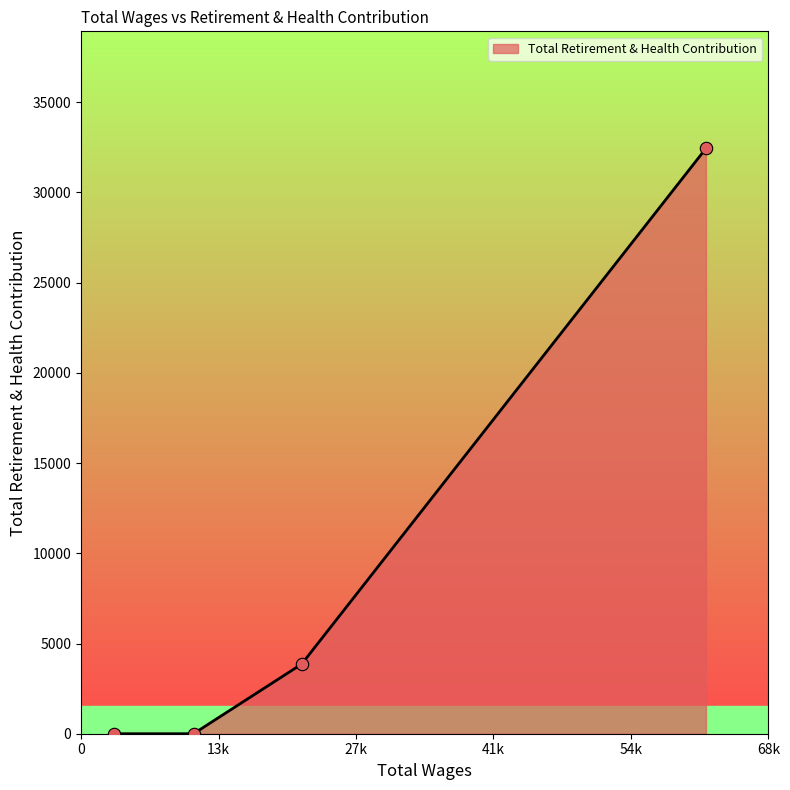

What is the difference between the maximum and minimum values?

32443